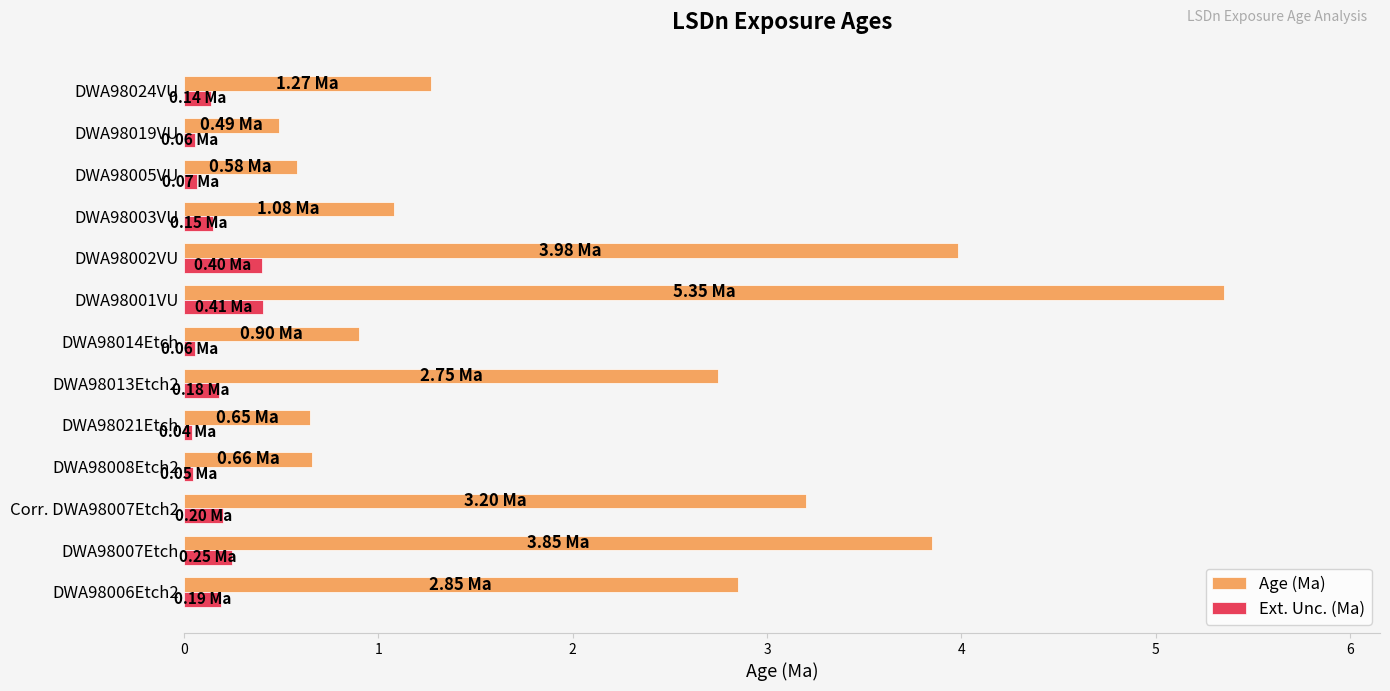

What is the sum of all Age (Ma) values?

27.6